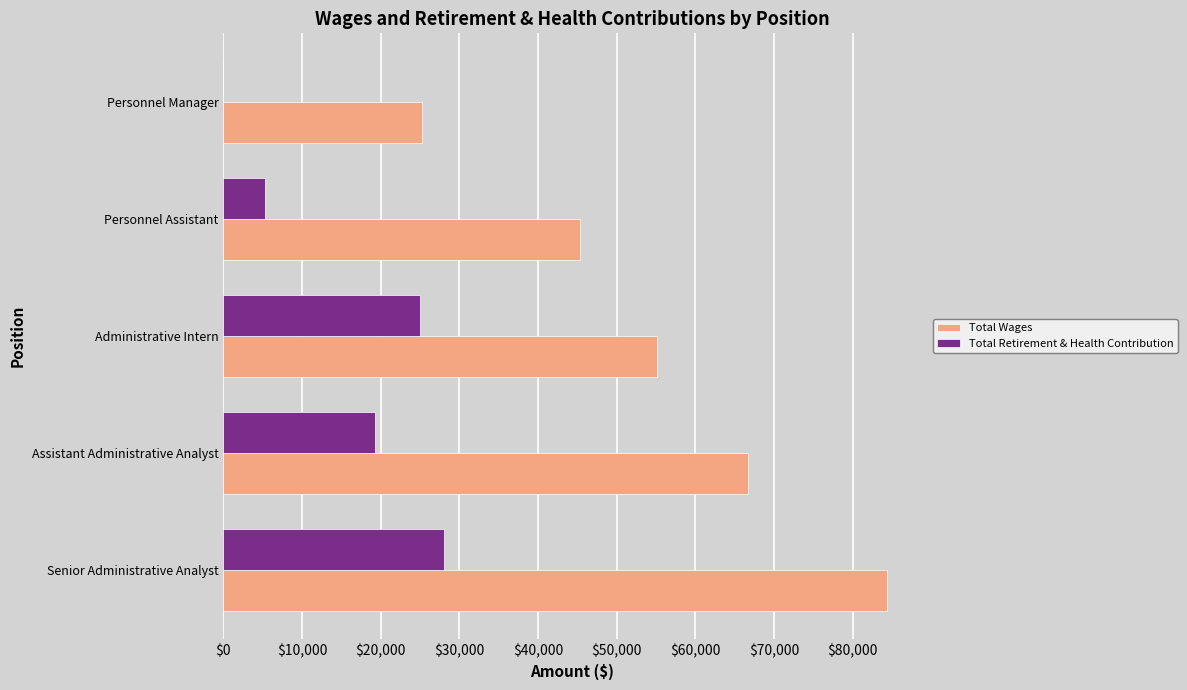

What is the sum of the Total Retirement & Health Contribution values at Personnel Assistant and Senior Administrative Analyst?

33411